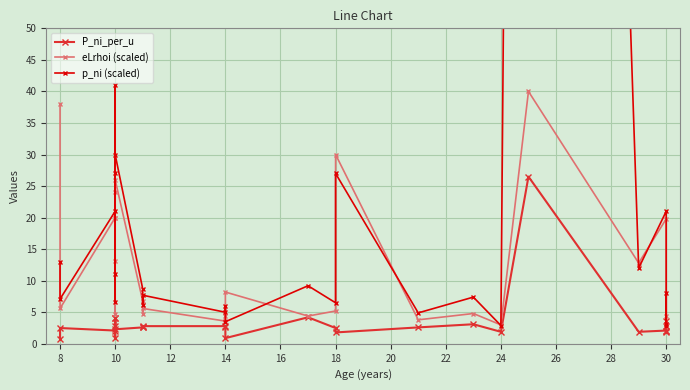

What is the lowest value of the P_ni_per_u series?

0.7